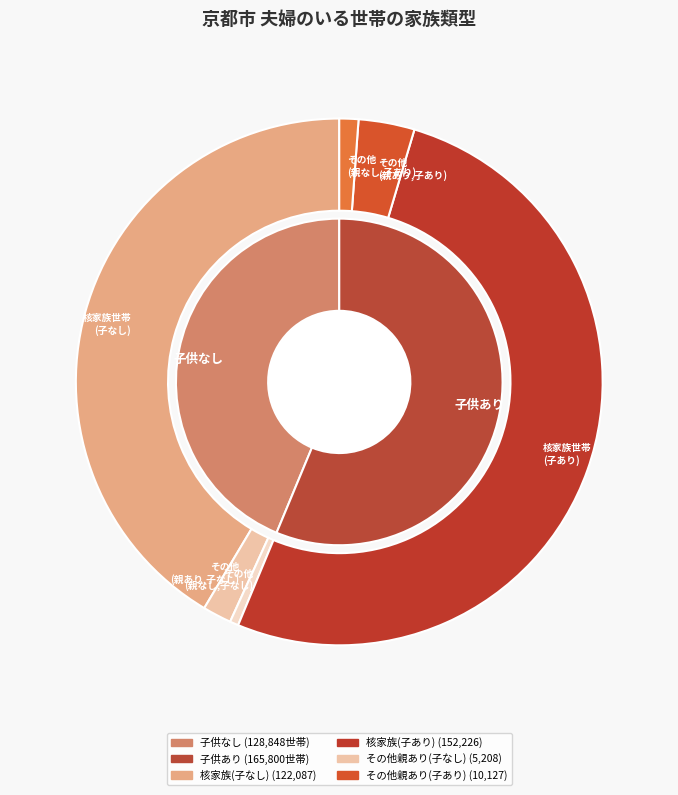

How many slices are in this pie chart?

3